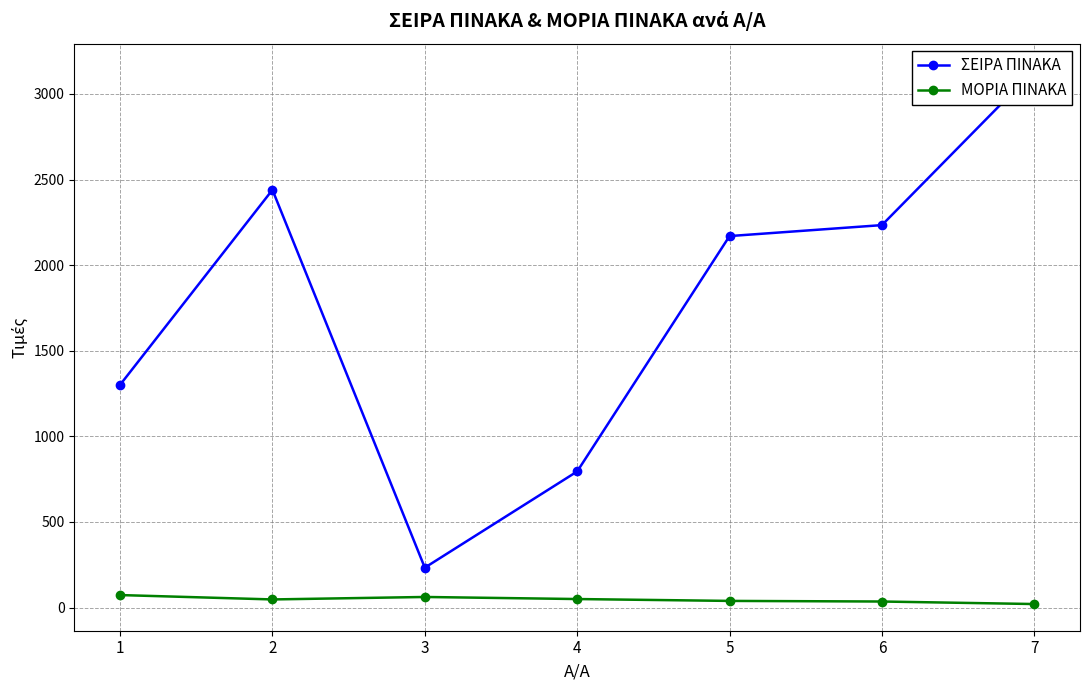

Which category has the highest value across all series?

7